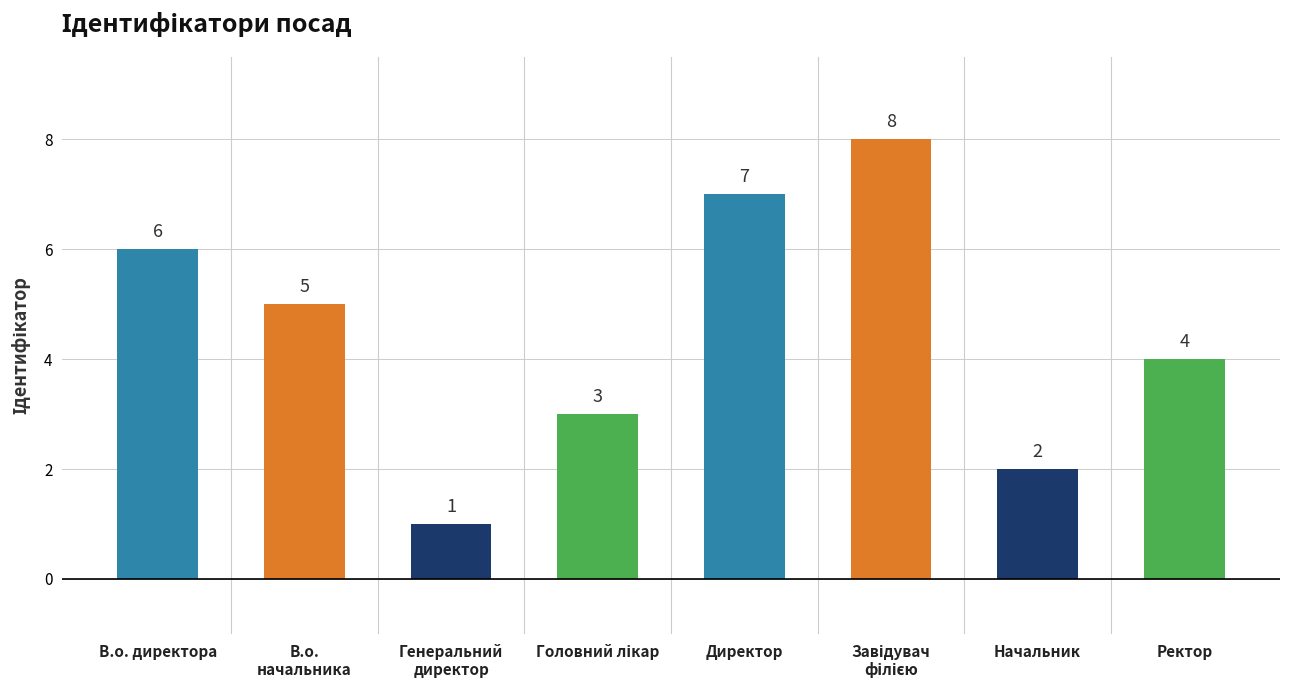

At which label is the value closest to 4?

Ректор